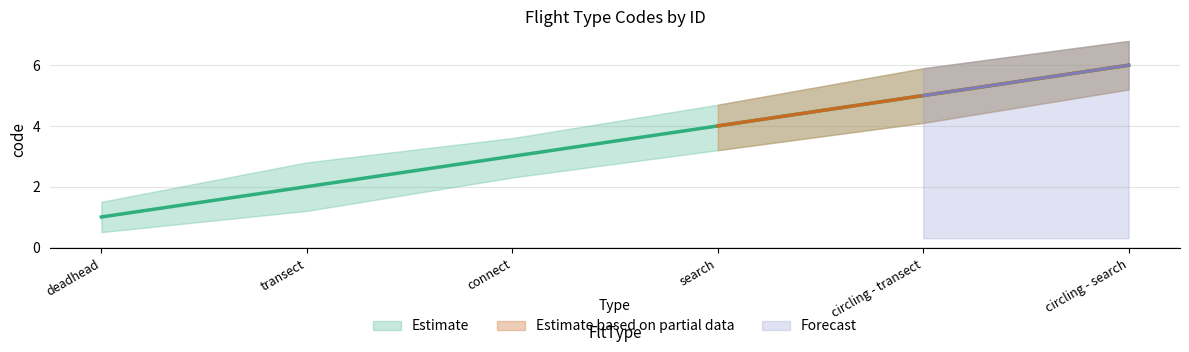

At which label does code_lower reach its minimum?

deadhead